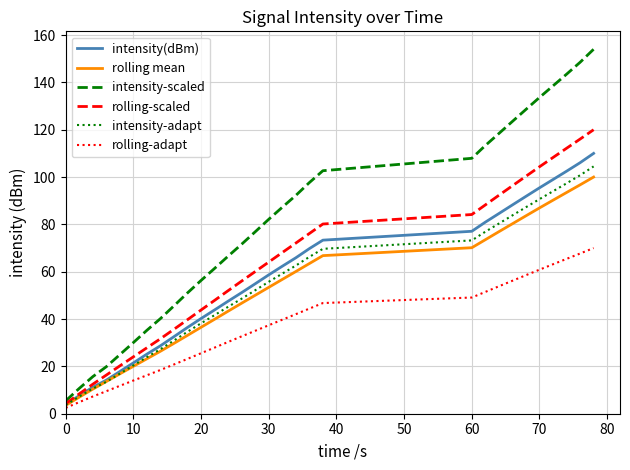

Which series has the widest spread of values?

intensity-scaled